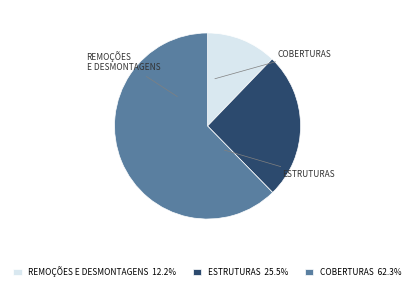

Is it true that REMOÇÕES E DESMONTAGENS is 5% of the pie?

False